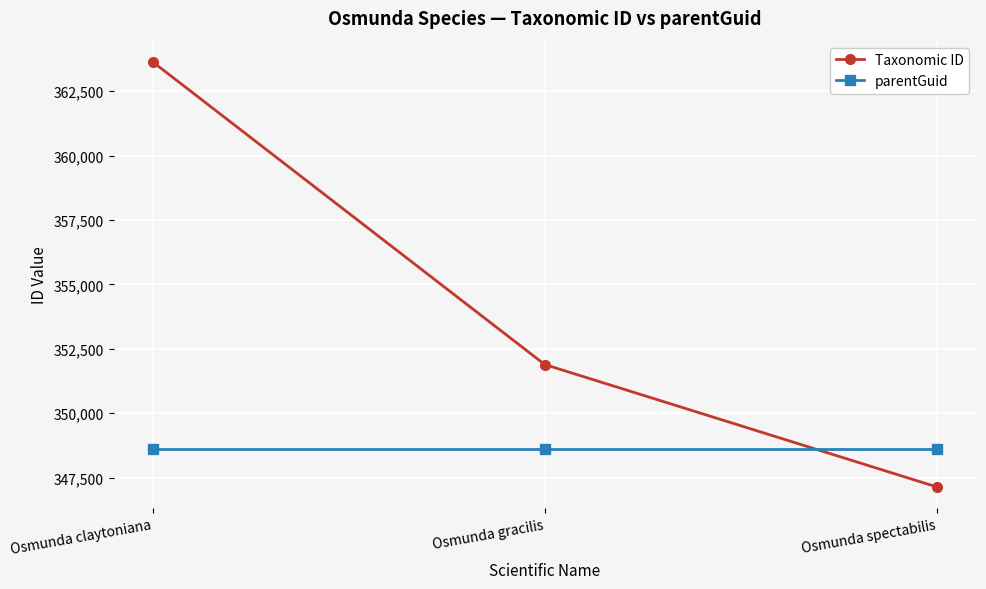

Reading left to right, what are all the values shown in this chart?

Taxonomic ID: 363638	351890	347139
parentGuid: 348630	348630	348630